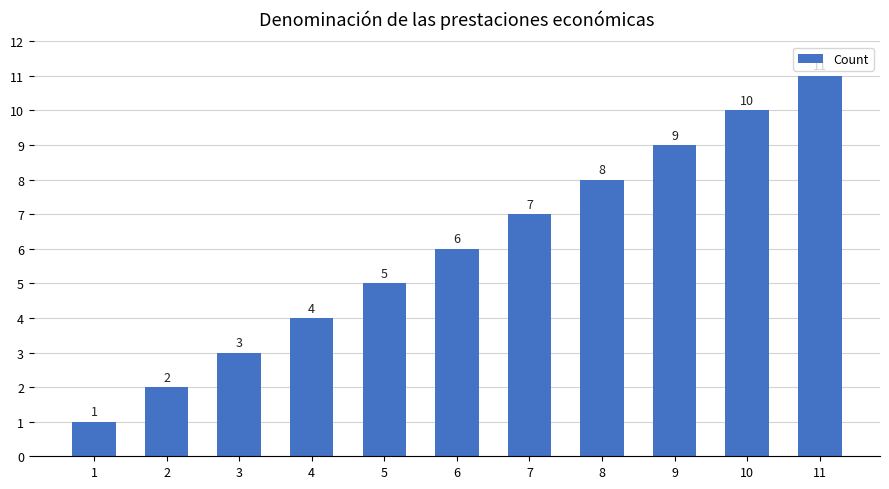

Reading left to right, list all the values displayed in this chart.

1	2	3	4	5	6	7	8	9	10	11